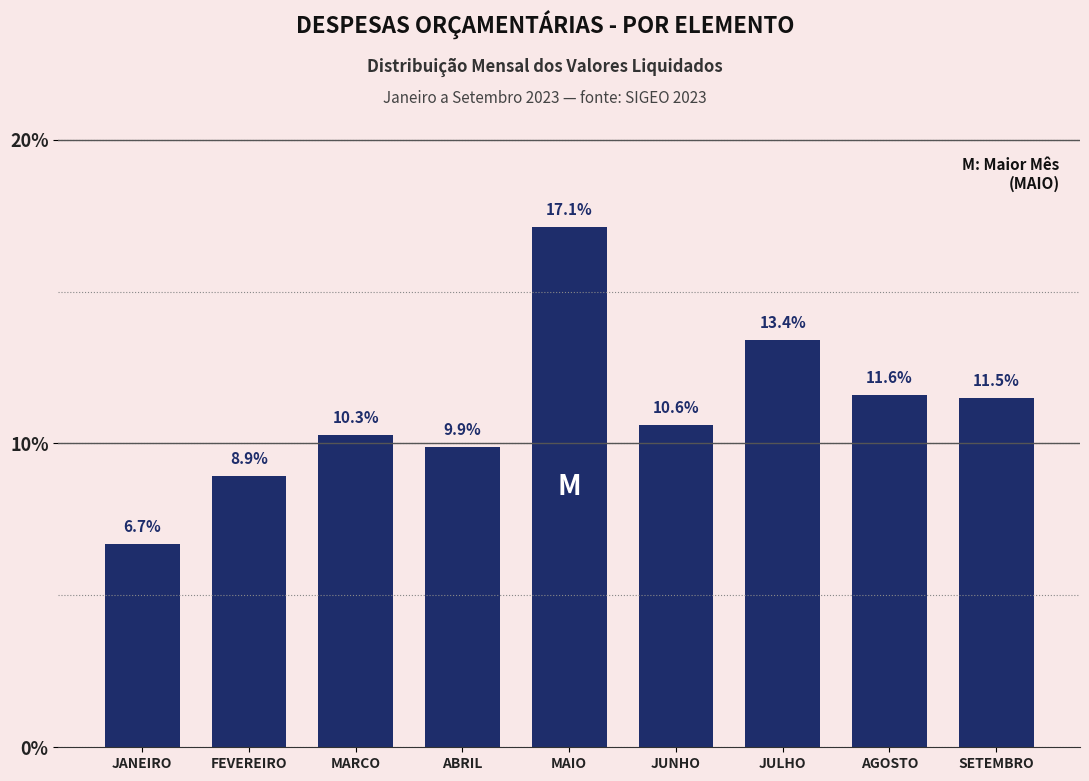

Reading left to right, transcribe all the data shown in this chart.

JANEIRO=6.7	FEVEREIRO=8.9	MARCO=10.3	ABRIL=9.9	MAIO=17.1	JUNHO=10.6	JULHO=13.4	AGOSTO=11.6	SETEMBRO=11.5